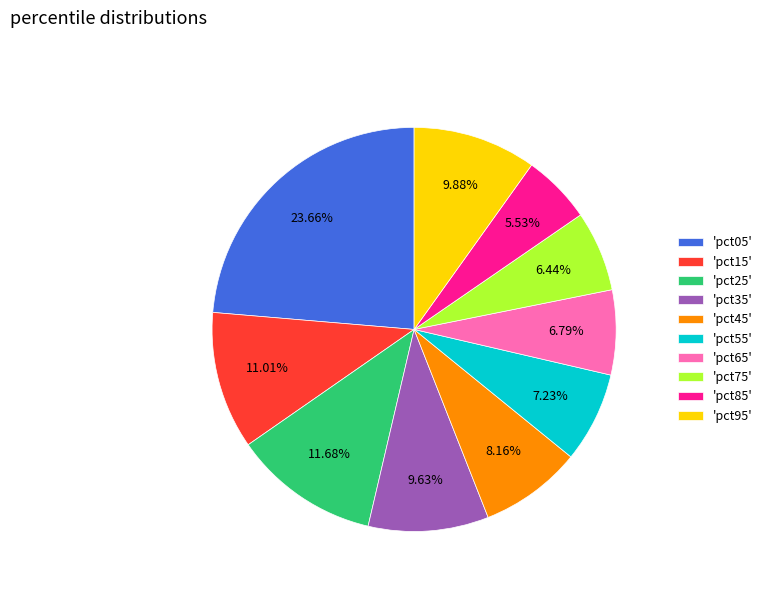

How many segments does this pie chart have?

10